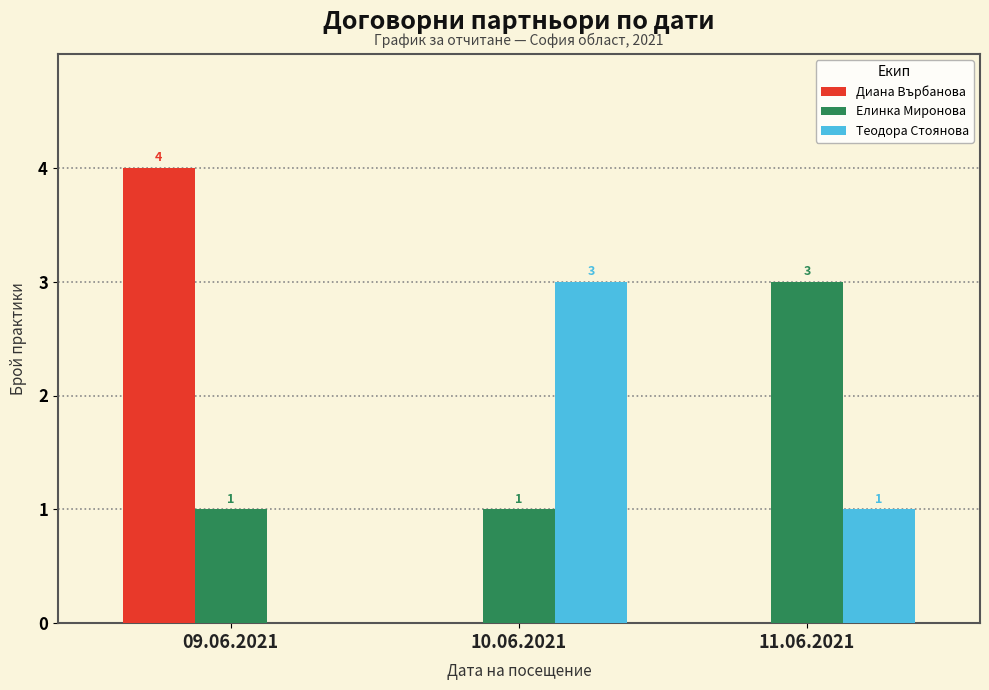

Reading left to right, transcribe all the data shown in this chart.

Диана Върбанова: 09.06.2021=4	10.06.2021=0	11.06.2021=0
Елинка Миронова: 09.06.2021=1	10.06.2021=1	11.06.2021=3
Теодора Стоянова: 09.06.2021=0	10.06.2021=3	11.06.2021=1